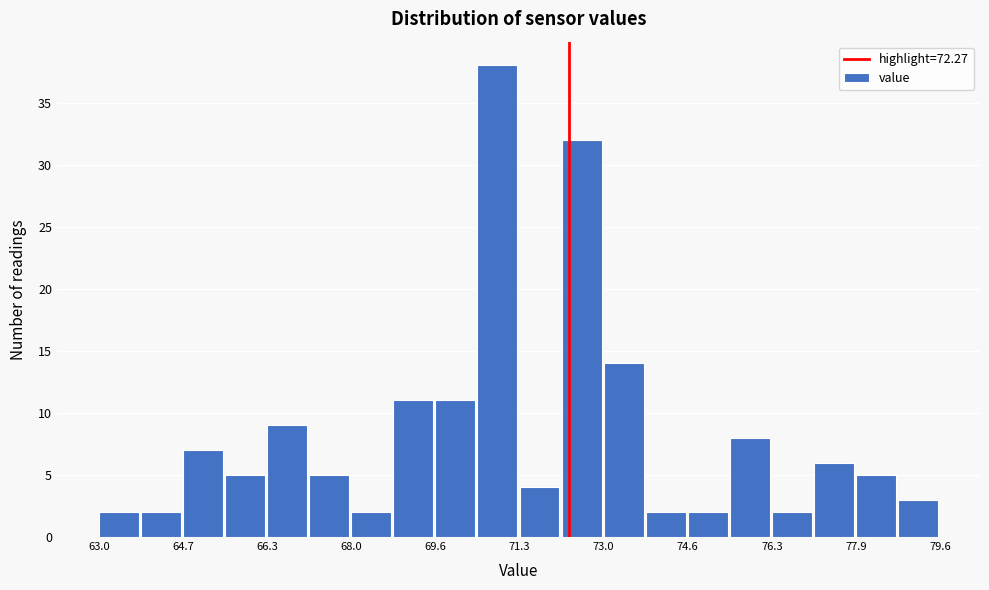

Reading left to right, list every bar in this chart as the range it spans on the x-axis followed by its height. Neither the bar edges nor the heights are printed on the chart, so give them approximately, as read against the axes.

63.0 to 63.8: 2
63.8 to 64.6: 2
64.6 to 65.4: 7
65.4 to 66.4: 5
66.4 to 67.2: 9
67.2 to 68.0: 5
68.0 to 68.8: 2
68.8 to 69.6: 11
69.6 to 70.4: 11
70.4 to 71.4: 38
71.4 to 72.2: 4
72.2 to 73.0: 32
73.0 to 73.8: 14
73.8 to 74.6: 2
74.6 to 75.4: 2
75.4 to 76.2: 8
76.2 to 77.2: 2
77.2 to 78.0: 6
78.0 to 78.8: 5
78.8 to 79.6: 3